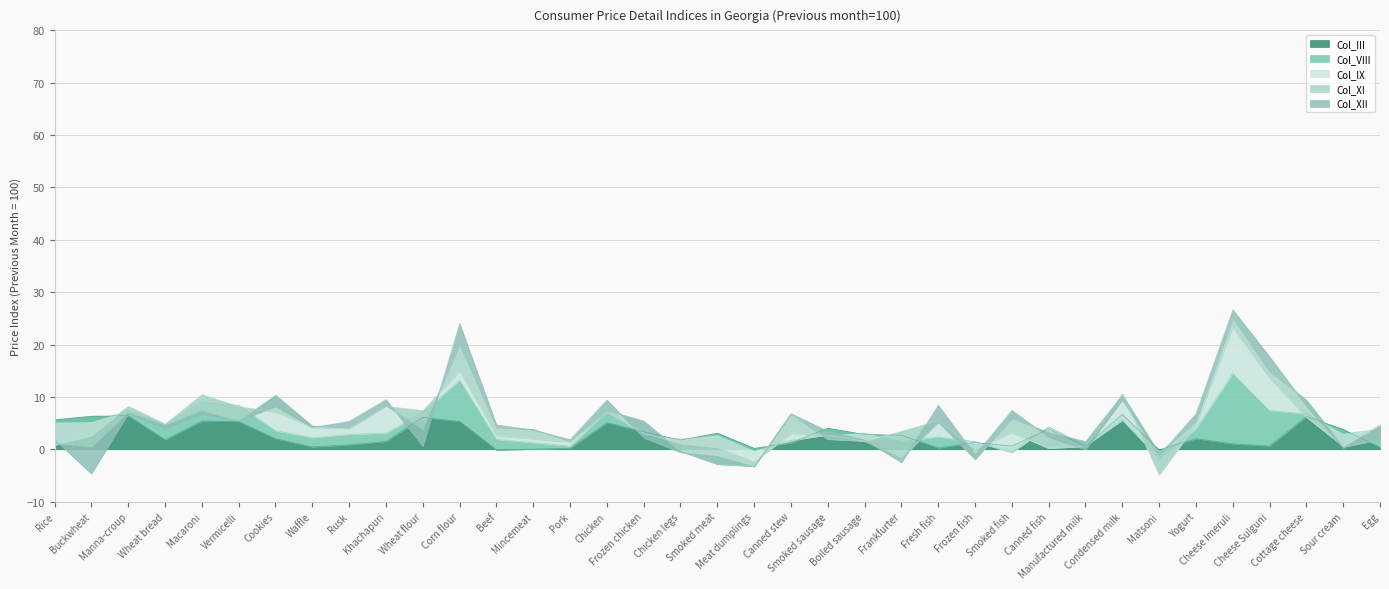

What is the difference between the maximum and minimum values in the Col_III series?

6.8